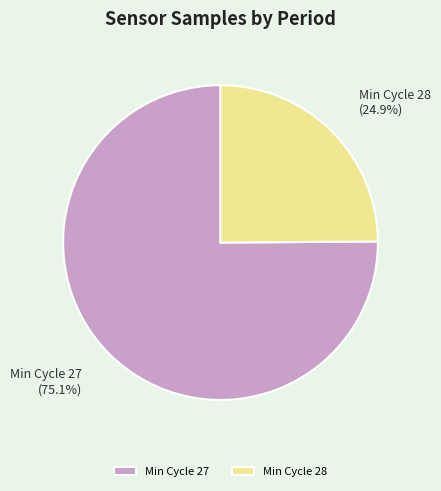

Which slice is the largest?

Min Cycle 27